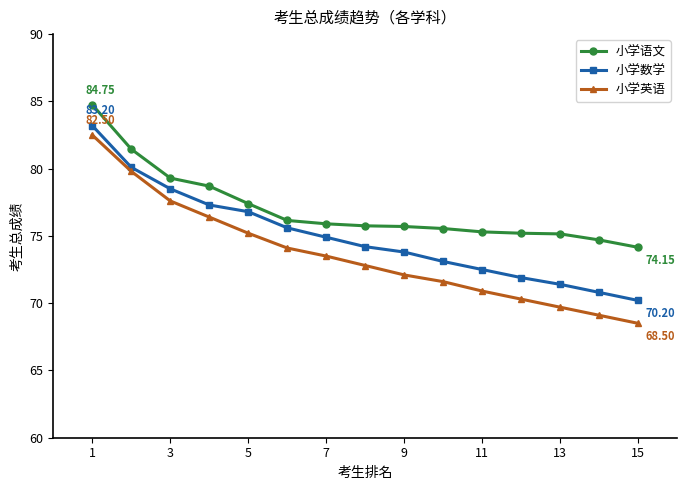

True or false: 小学数学 has more than 2 interior local peaks.

False